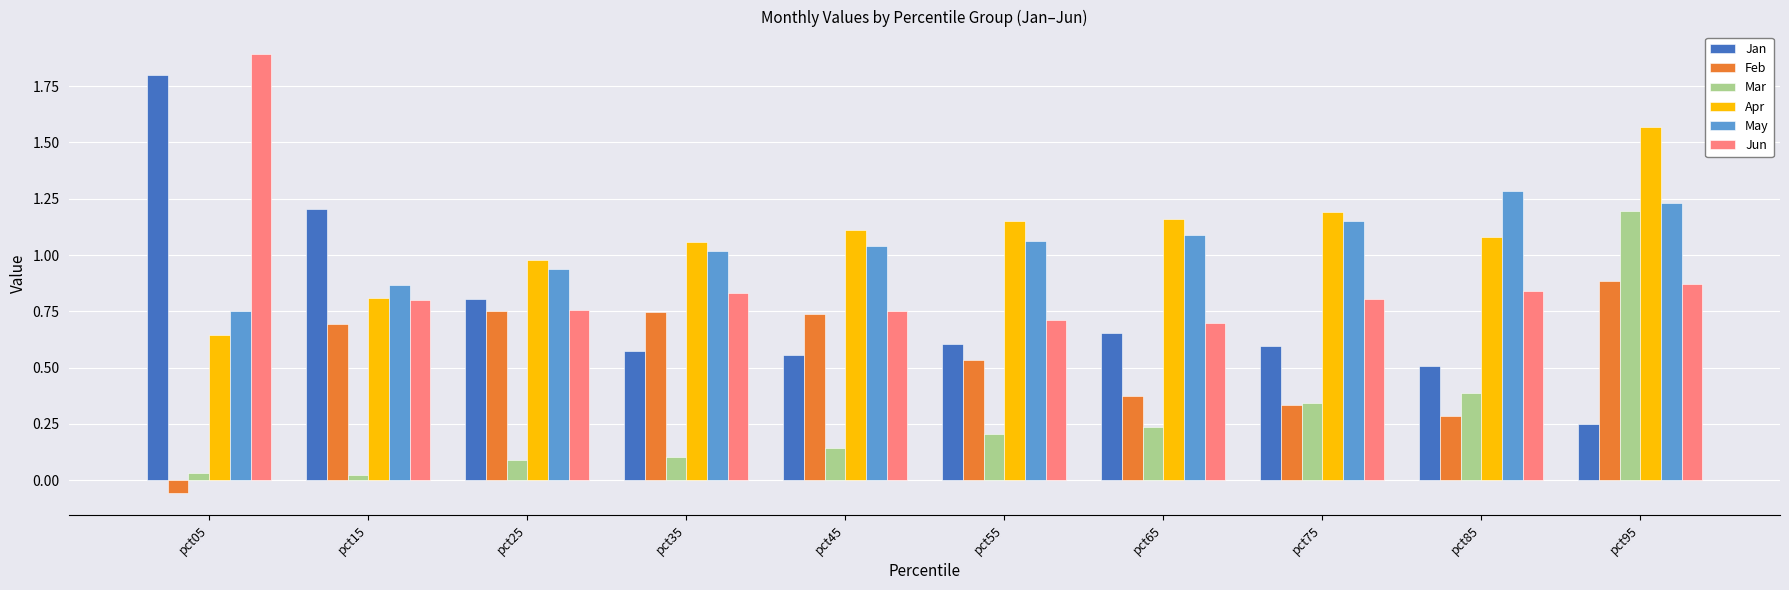

List the series in order of their peak value, highest first.

Jun, Jan, Apr, May, Mar, Feb